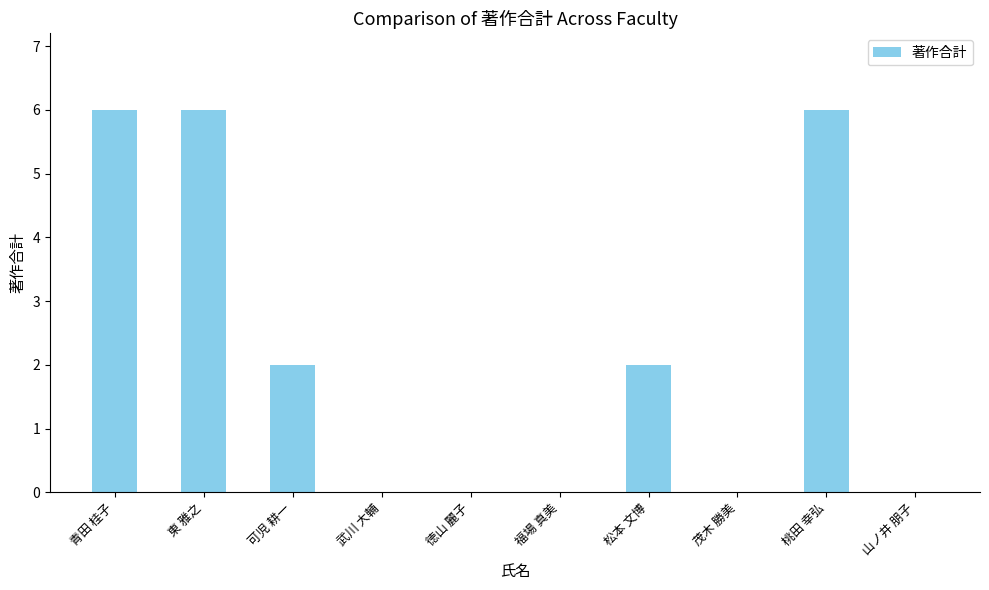

What is the greatest value displayed?

6